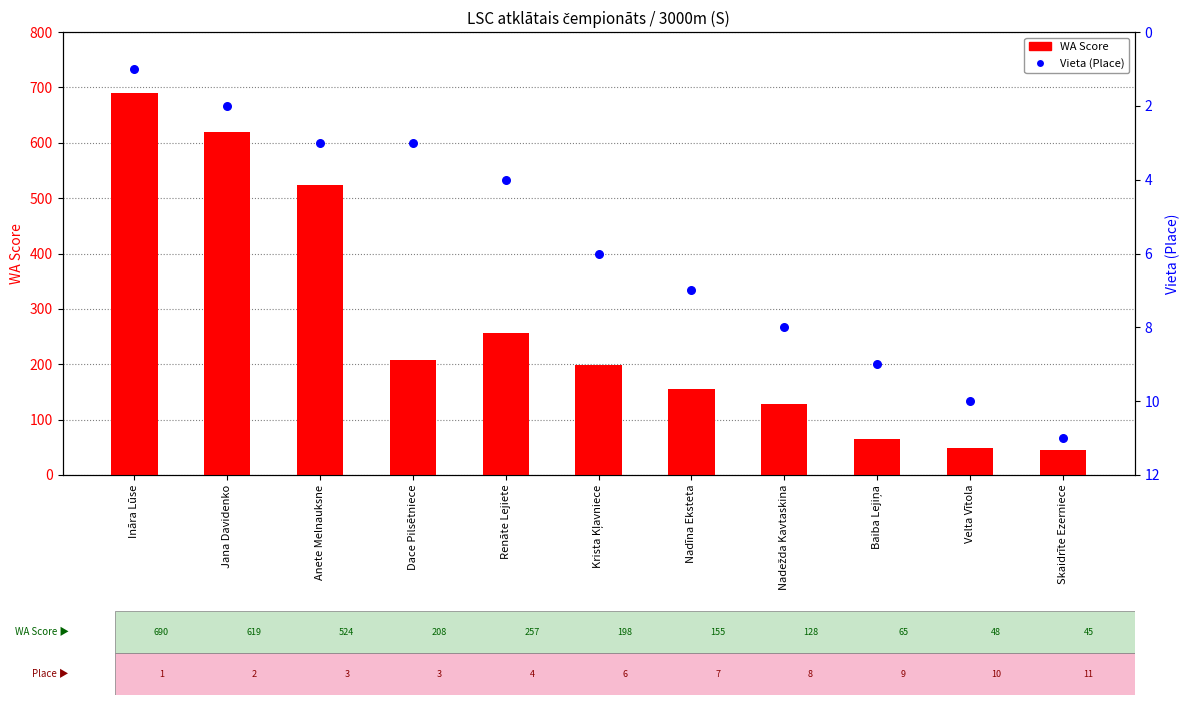

At how many categories does at least one series exceed 395?

3